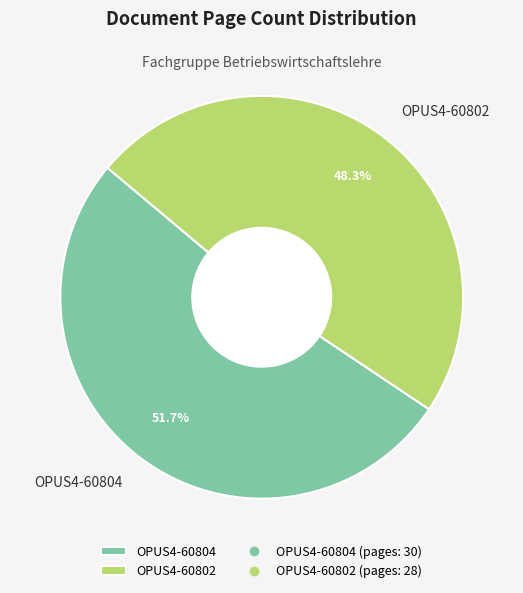

What percentage is the OPUS4-60802 slice, to the nearest percent?

48%